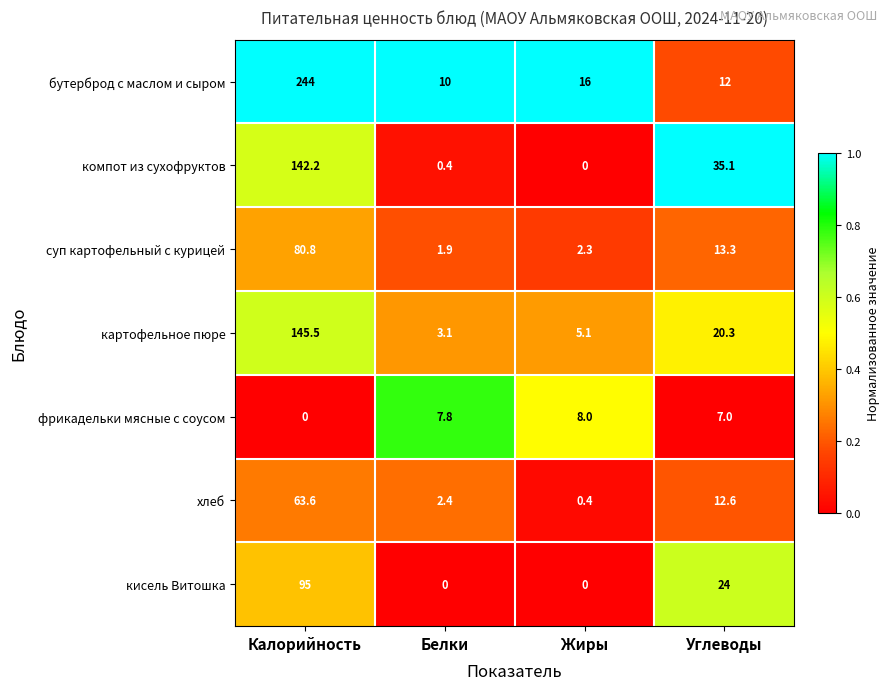

At which category is the sum across all series the highest?

Калорийность